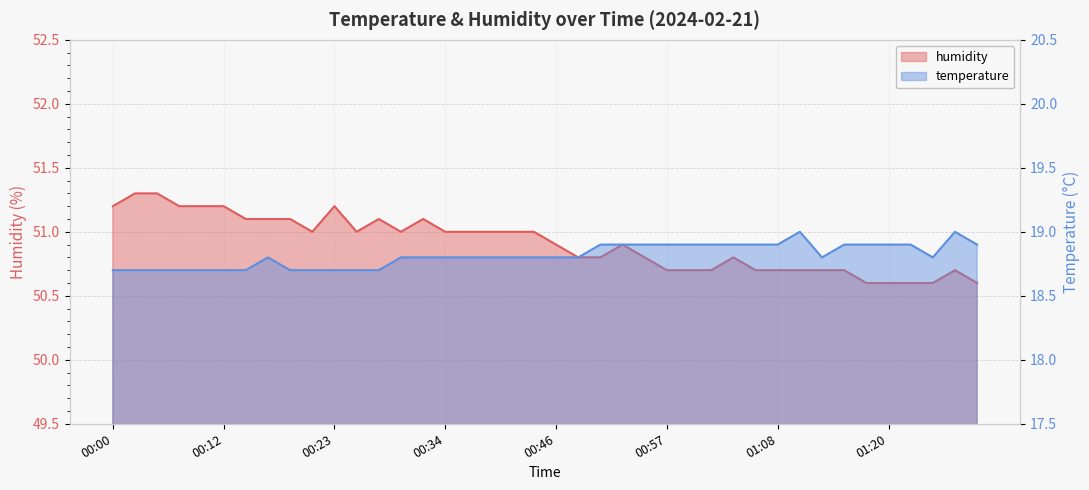

Where does the humidity series first go above 51?

00:00